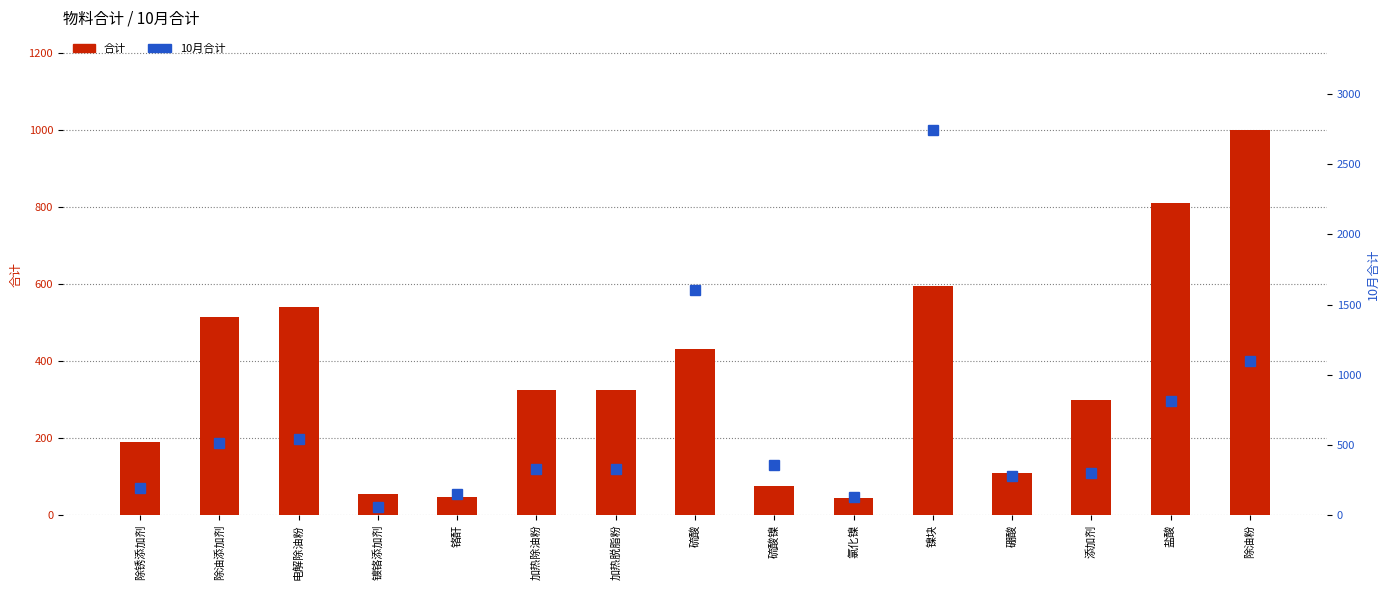

At which label does 10月合计 first exceed 324?

除油添加剂